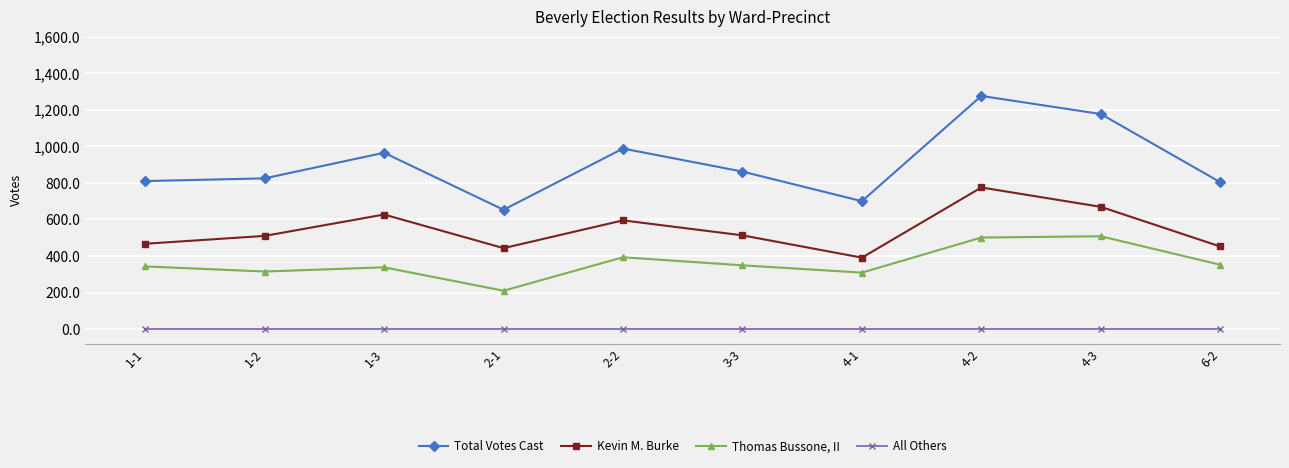

List the series in order of their peak value, lowest first.

All Others, Thomas Bussone, II, Kevin M. Burke, Total Votes Cast